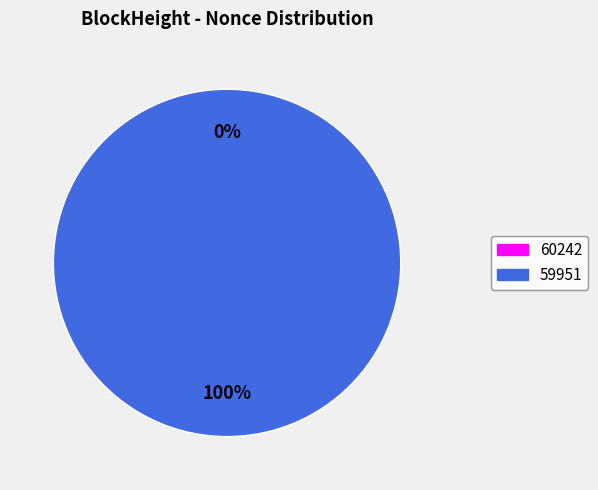

How many slices are in this pie chart?

2